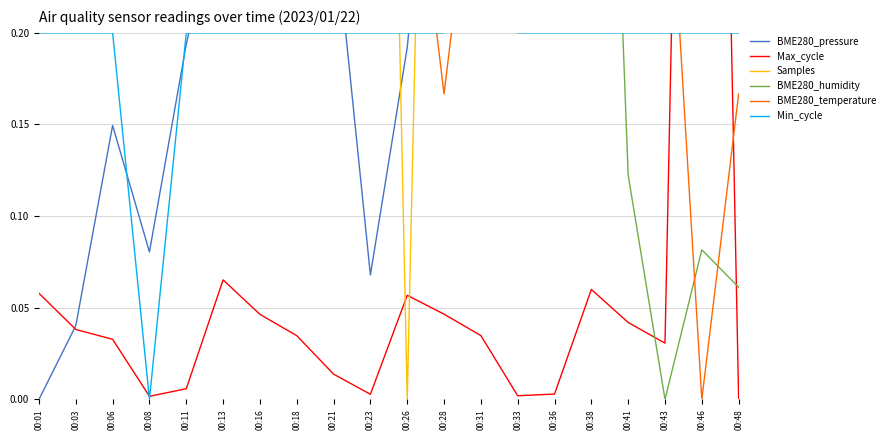

How many lines are shown in the chart?

6